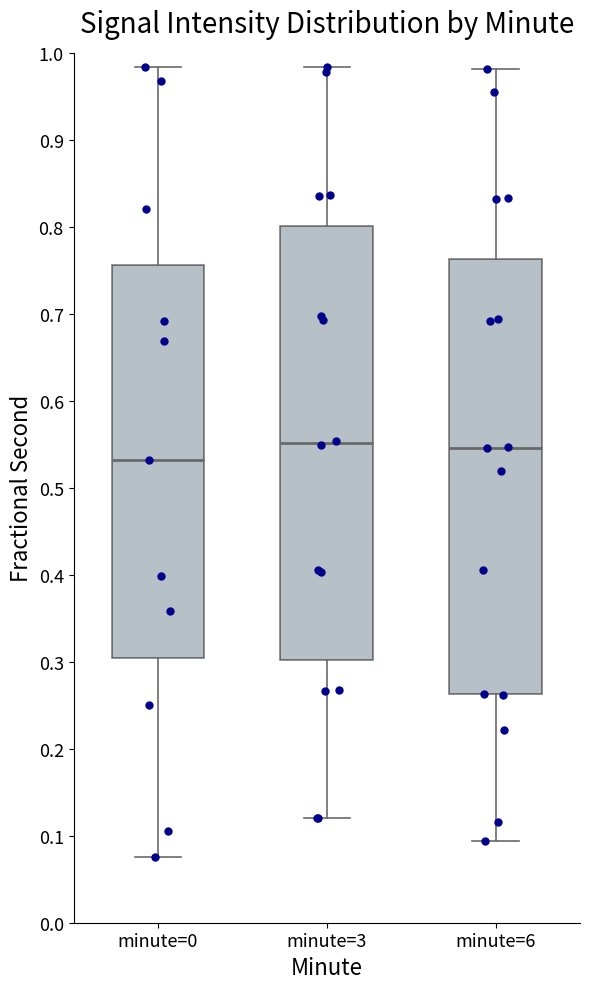

Where is the lower edge of the box for minute=6 on the y-axis? The values are not printed on the chart, so give them approximately, as read against the axis.

0.26